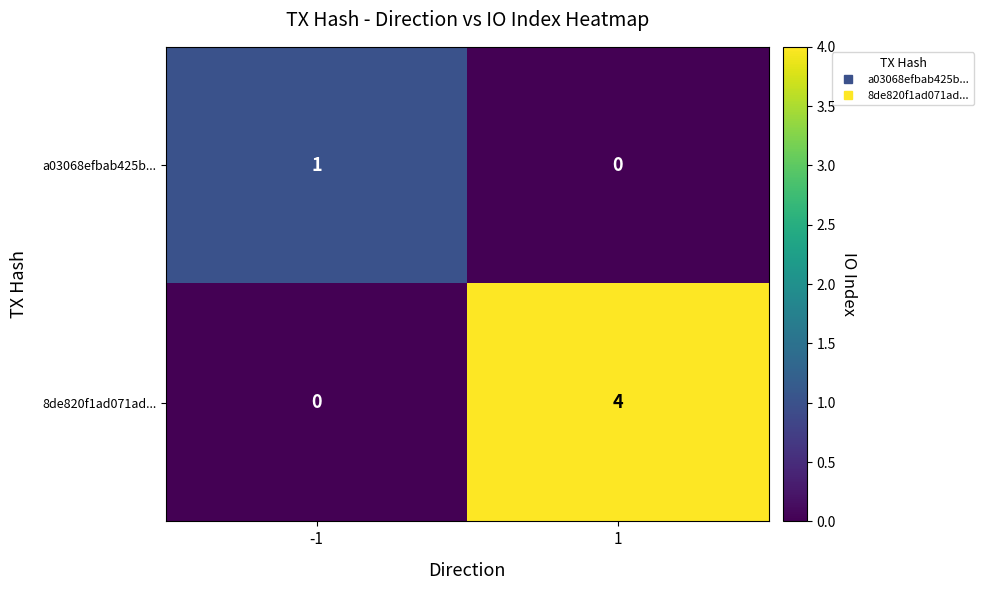

What is the total value across all series at -1?

1